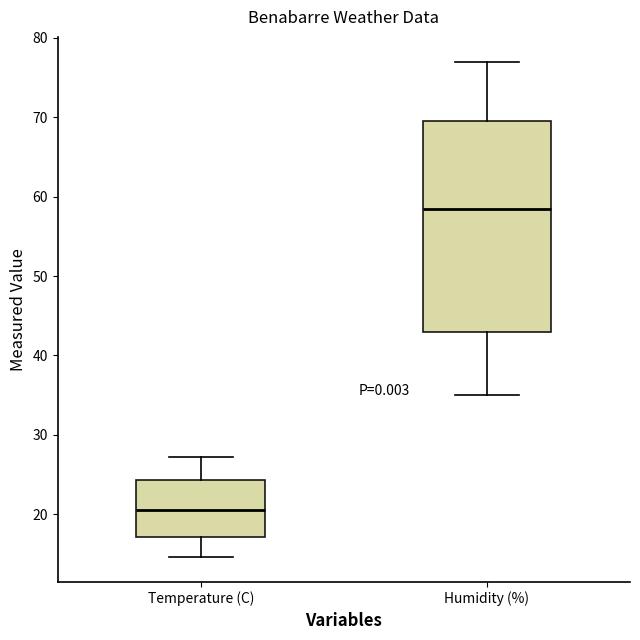

Which box has the highest median line?

Humidity (%)